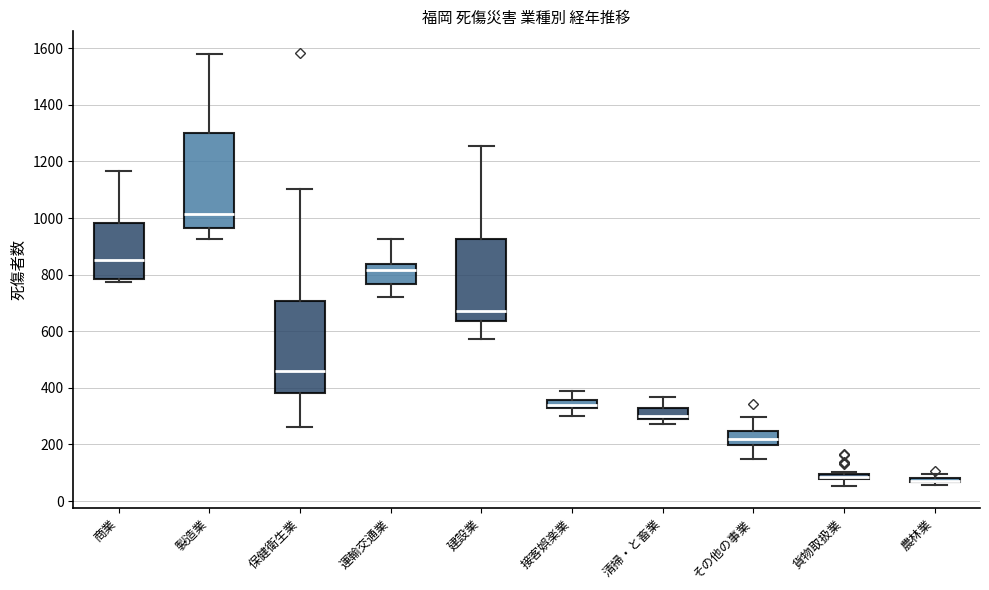

Where does the median line of the box for 建設業 sit on the y-axis? The values are not printed on the chart, so give them approximately, as read against the axis.

680